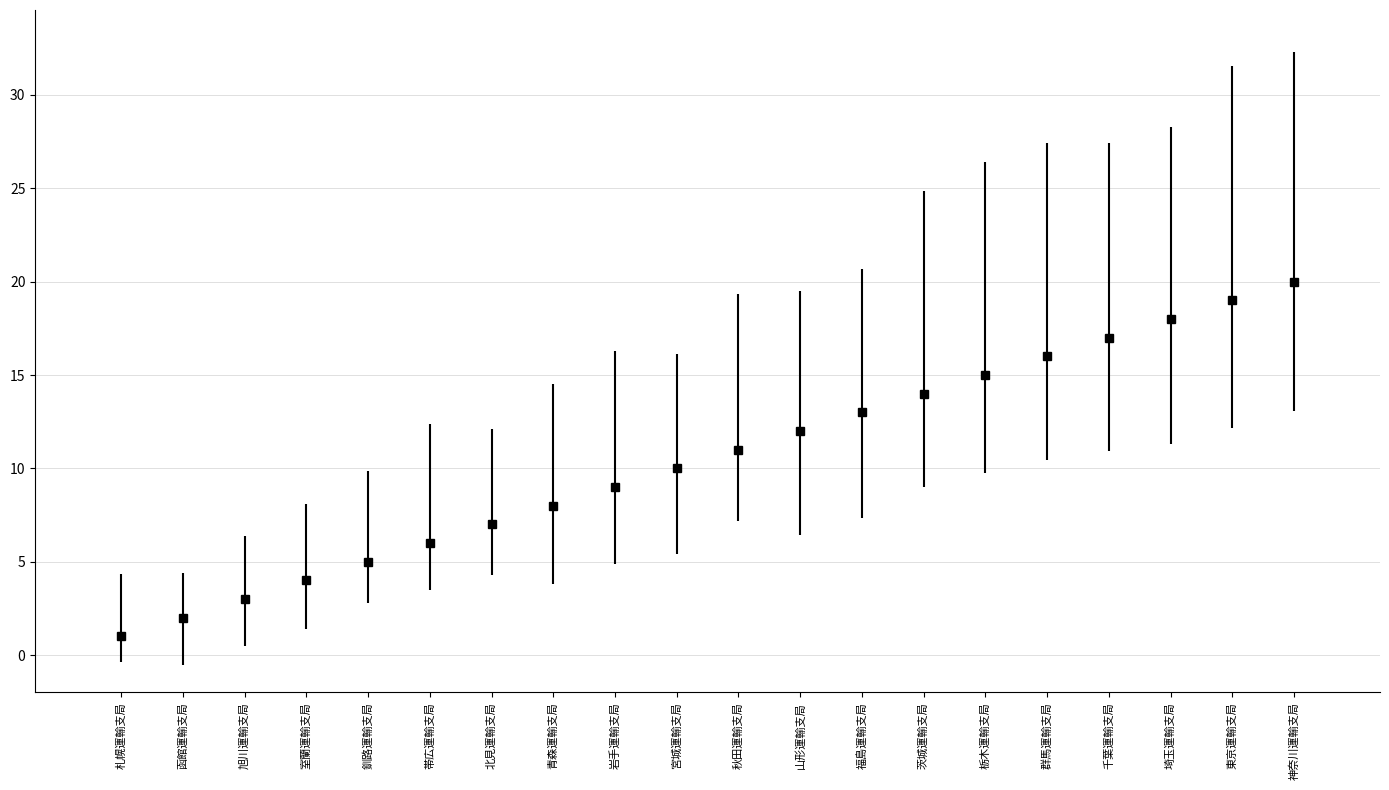

Rank the categories by value from lowest to highest.

札幌運輸支局, 函館運輸支局, 旭川運輸支局, 室蘭運輸支局, 釧路運輸支局, 帯広運輸支局, 北見運輸支局, 青森運輸支局, 岩手運輸支局, 宮城運輸支局, 秋田運輸支局, 山形運輸支局, 福島運輸支局, 茨城運輸支局, 栃木運輸支局, 群馬運輸支局, 千葉運輸支局, 埼玉運輸支局, 東京運輸支局, 神奈川運輸支局